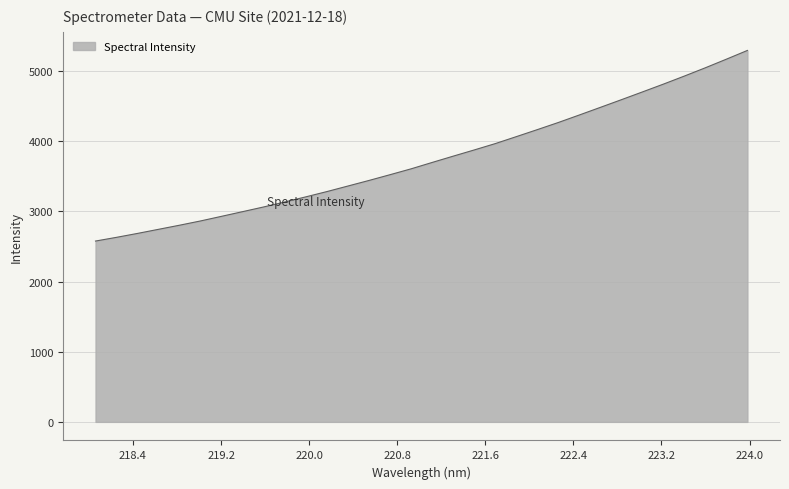

What is the difference between the maximum and minimum values?

2717.2